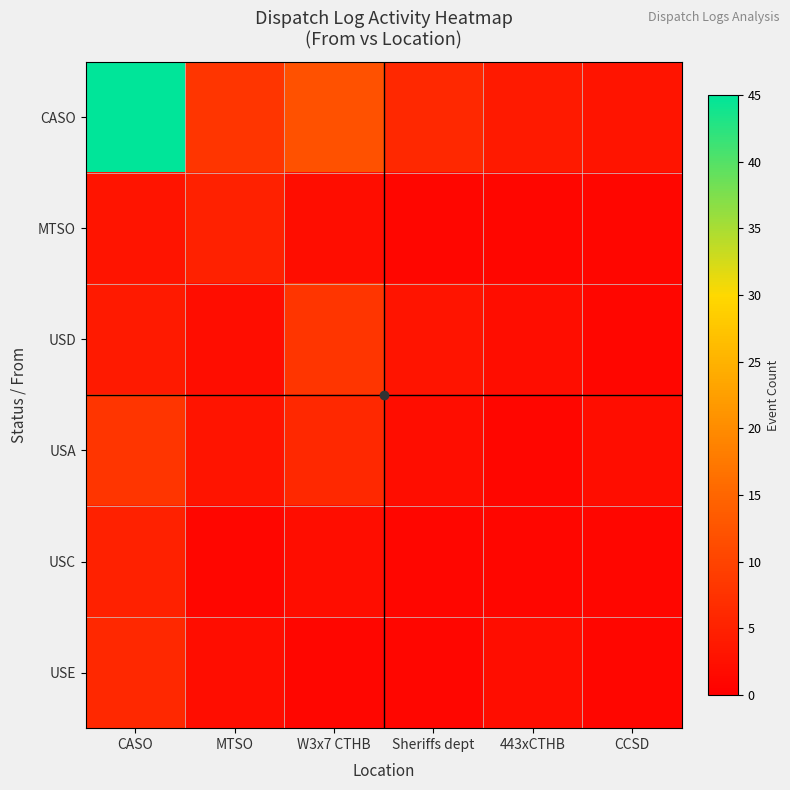

Reading left to right, transcribe all the data shown in this chart.

CASO: CASO=45	MTSO=8	W3x7 CTHB=12	Sheriffs dept=6	443xCTHB=4	CCSD=3
MTSO: CASO=3	MTSO=5	W3x7 CTHB=2	Sheriffs dept=1	443xCTHB=1	CCSD=1
USD: CASO=4	MTSO=2	W3x7 CTHB=8	Sheriffs dept=3	443xCTHB=2	CCSD=1
USA: CASO=8	MTSO=3	W3x7 CTHB=6	Sheriffs dept=2	443xCTHB=1	CCSD=2
USC: CASO=5	MTSO=1	W3x7 CTHB=2	Sheriffs dept=1	443xCTHB=1	CCSD=1
USE: CASO=6	MTSO=2	W3x7 CTHB=1	Sheriffs dept=1	443xCTHB=2	CCSD=1